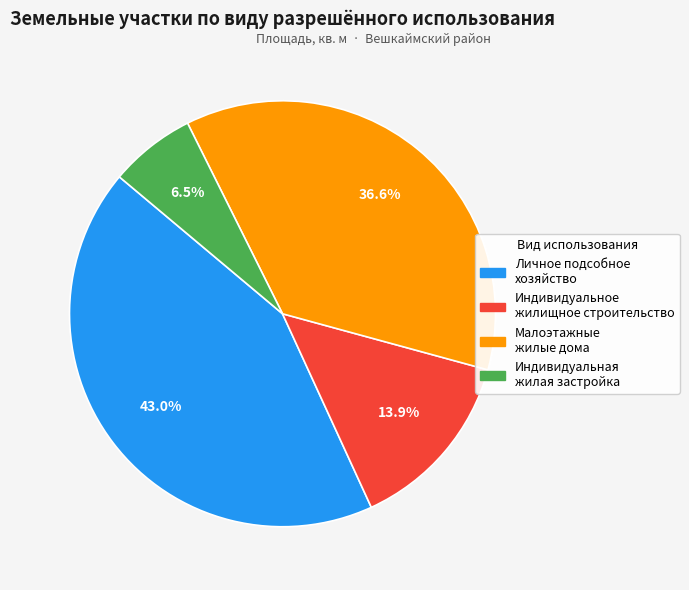

Do Индивидуальная жилая застройка and Индивидуальное жилищное строительство together represent more than half of the pie?

No